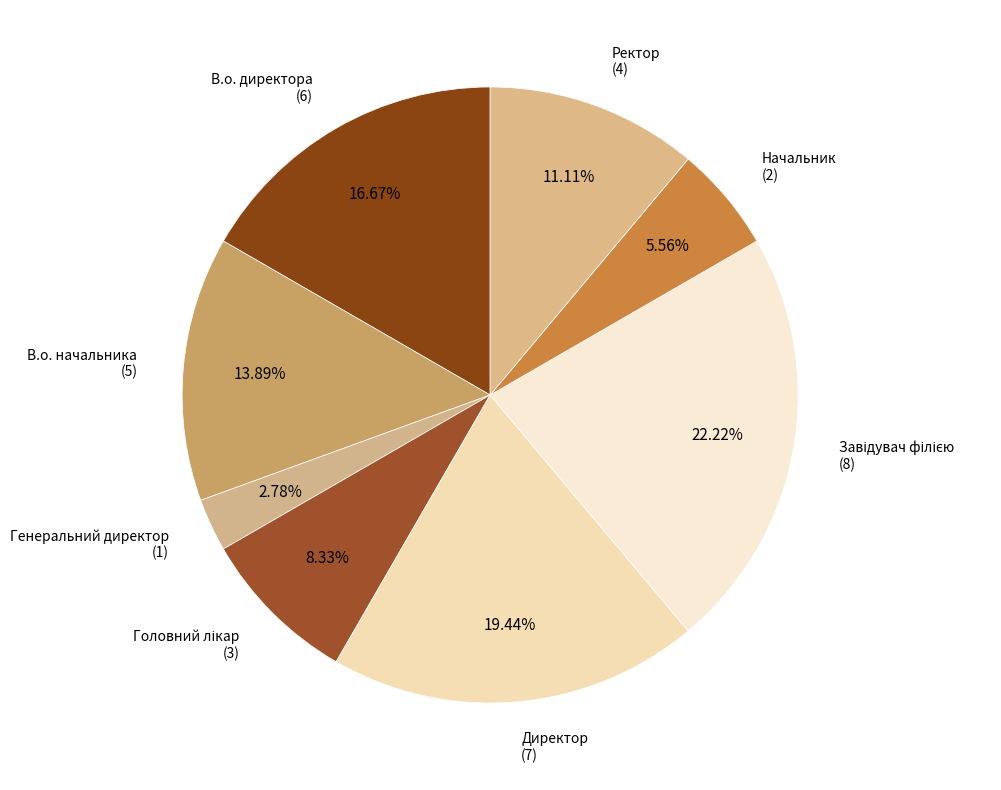

Is there any slice that represents more than half of the pie?

No